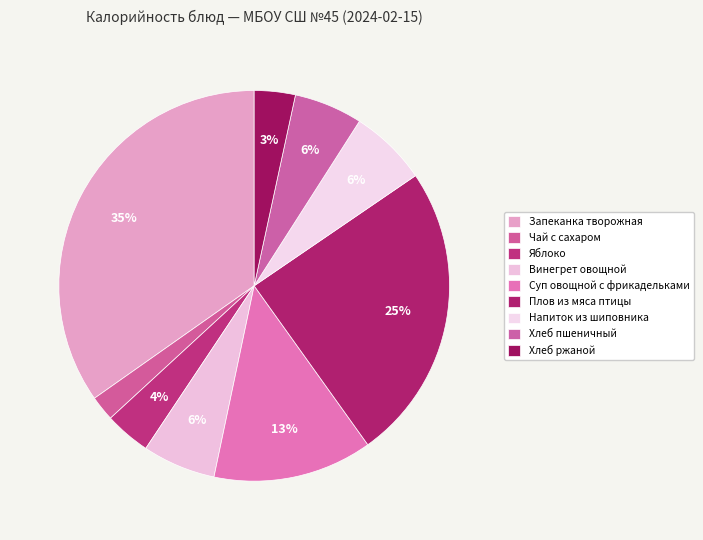

Between Винегрет овощной and Хлеб ржаной, which is larger?

Винегрет овощной